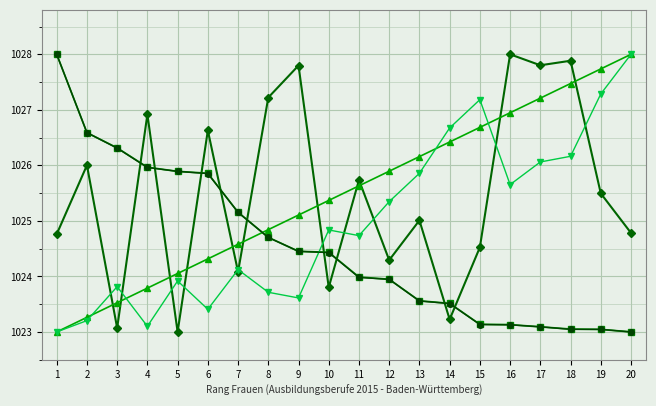

What is the total value across all series at 3?

5123.0